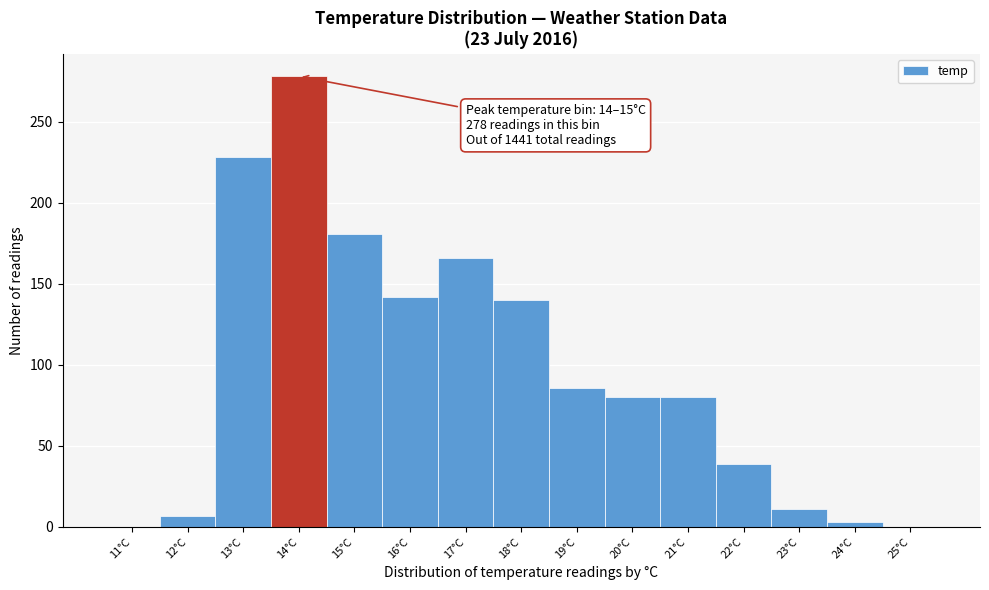

Reading right to left, extract all data points from this chart.

25°C=0	24°C=3	23°C=11	22°C=39	21°C=80	20°C=80	19°C=86	18°C=140	17°C=166	16°C=142	15°C=181	14°C=278	13°C=228	12°C=7	11°C=0